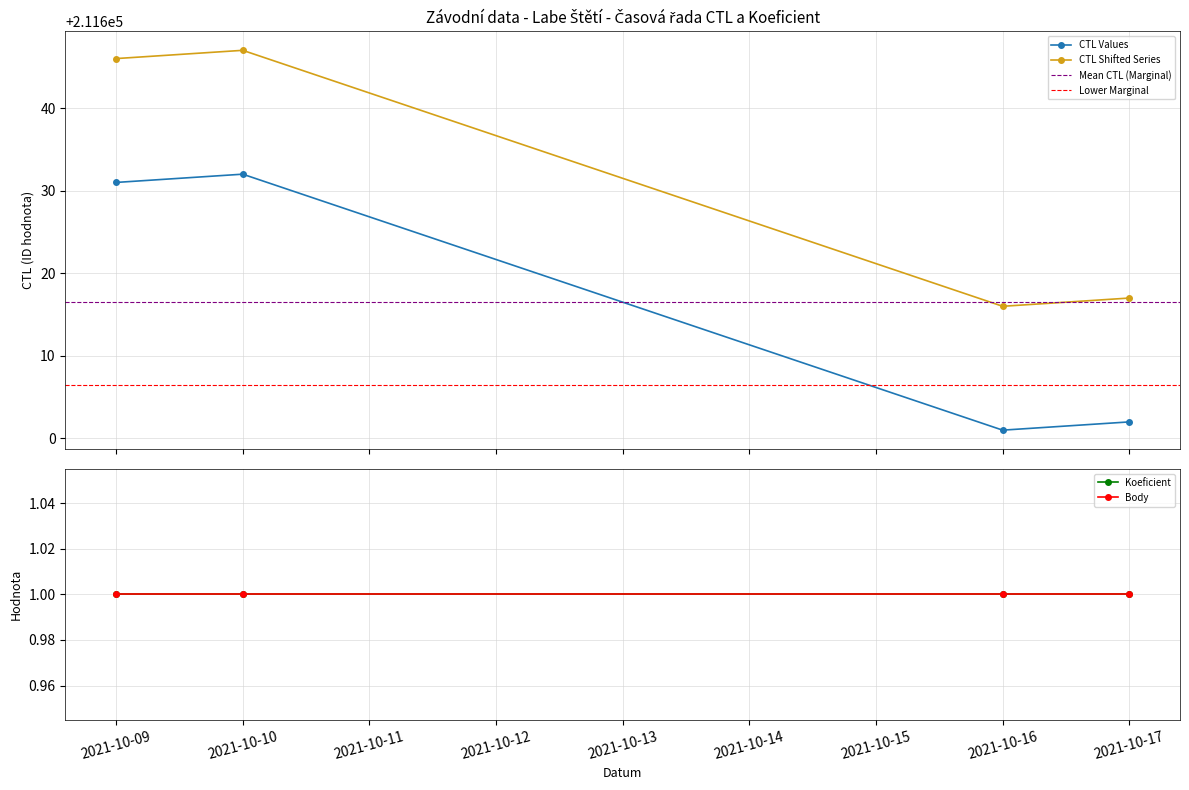

True or false: CTL Values has more than 2 points higher than both neighbors.

False